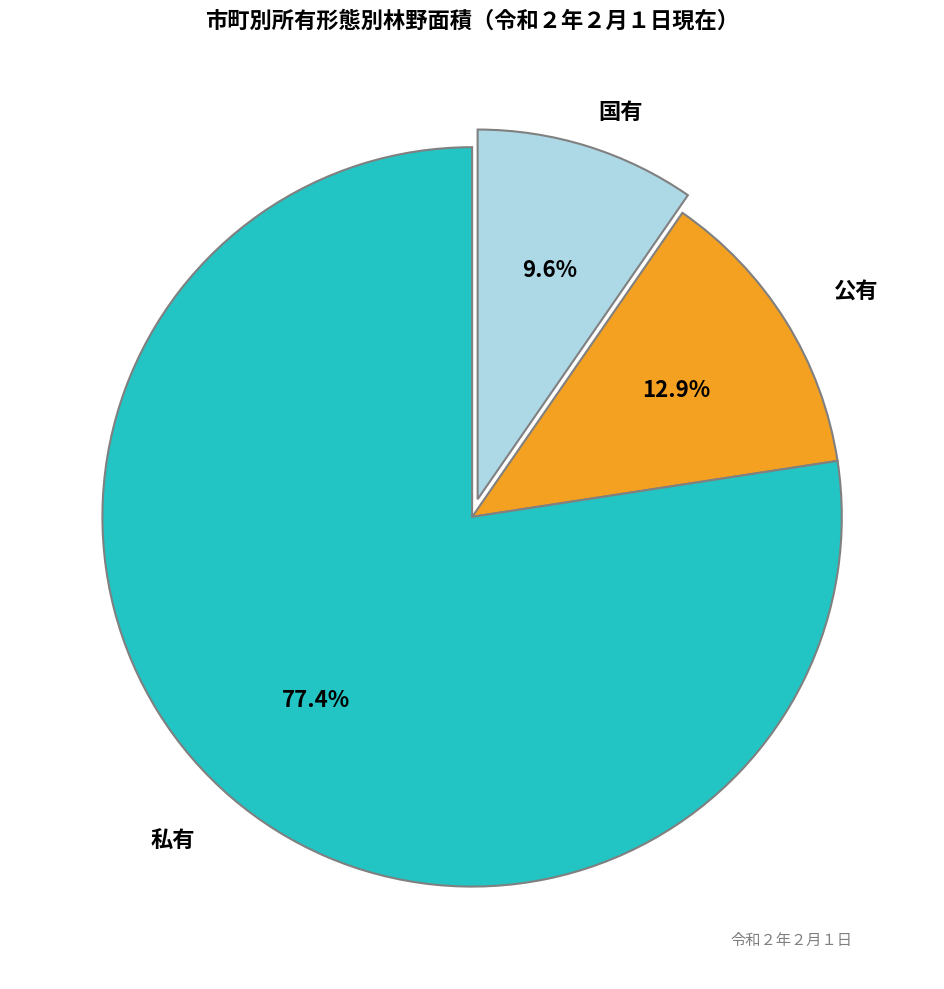

Does any single category account for the majority?

Yes